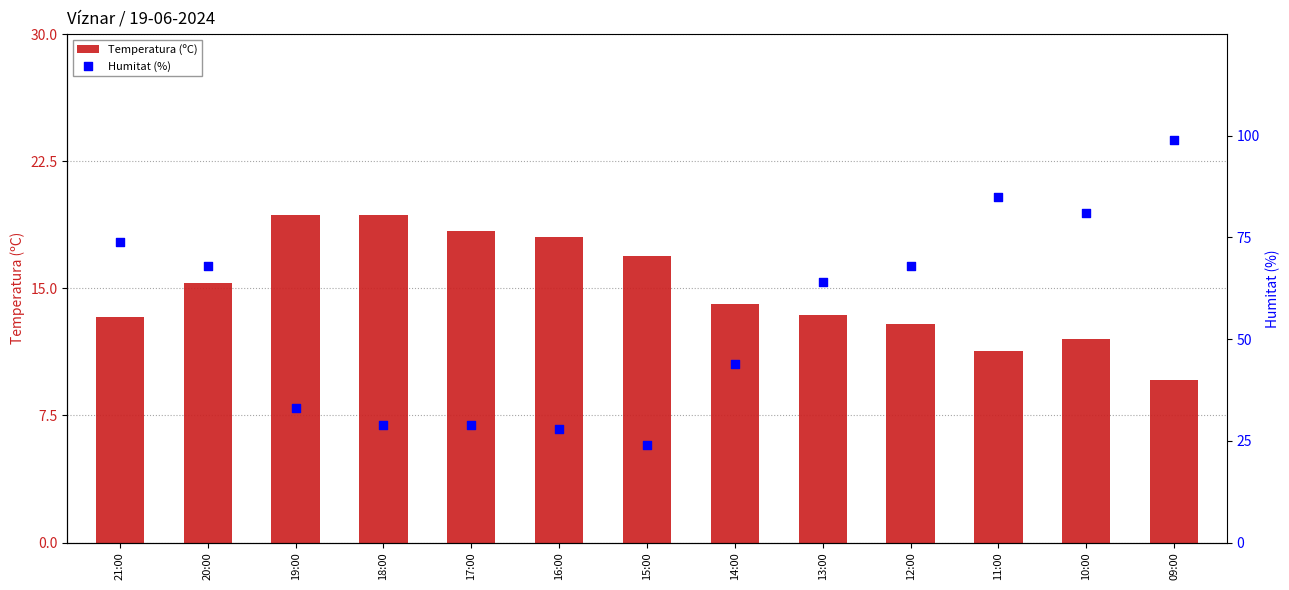

Which series contains the highest Y value?

Humitat (%)